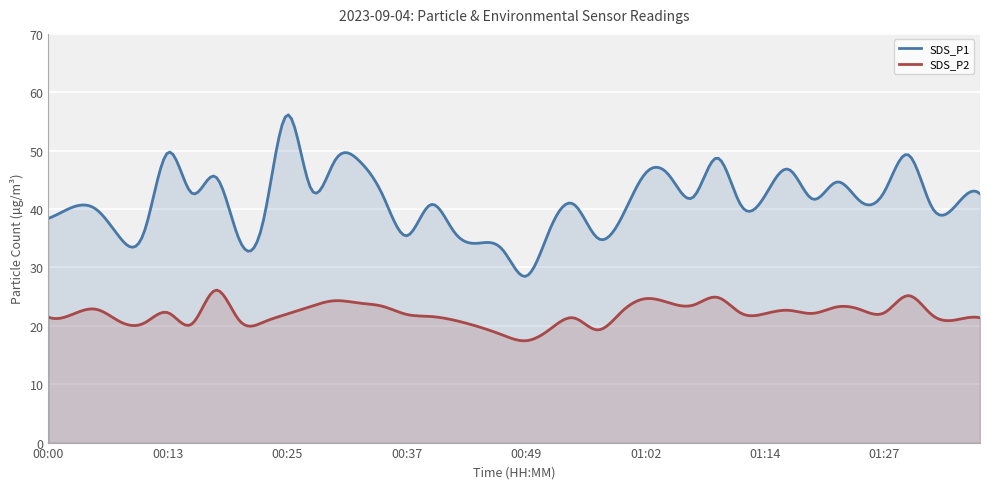

List the series in order of their peak value, lowest first.

SDS_P2, SDS_P1